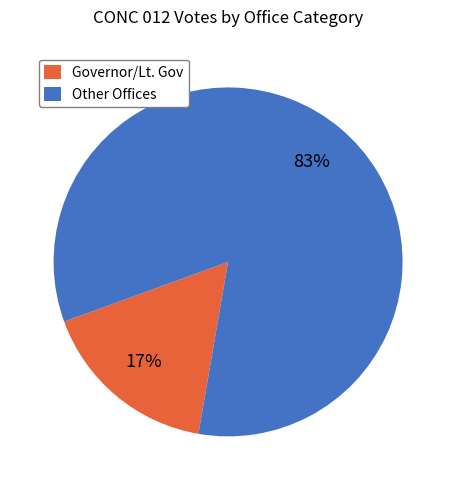

Rank the categories by value from lowest to highest.

Governor/Lt. Gov, Other Offices